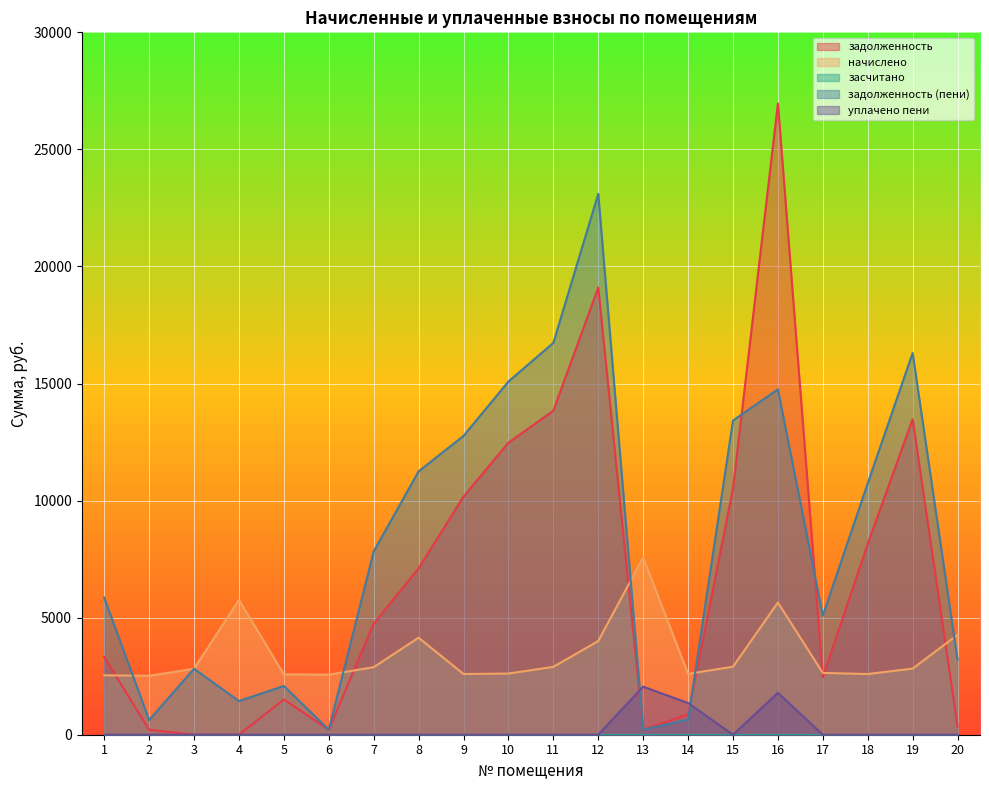

Which series changed the most between 2 and 14?

уплачено пени